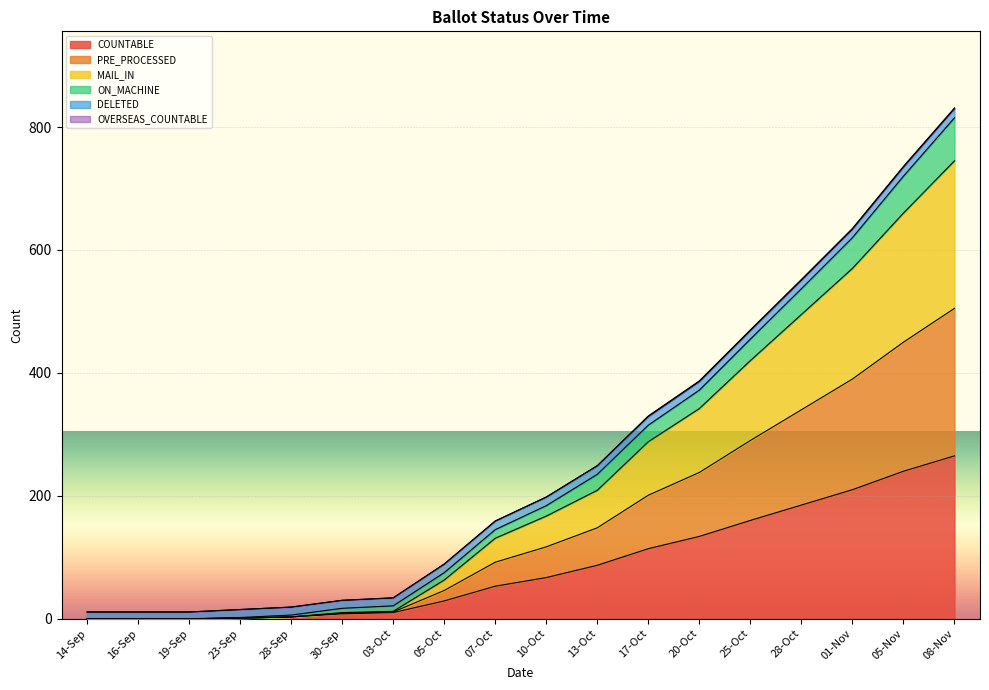

What is the sum of the COUNTABLE values at 03-Oct and 25-Oct?

170